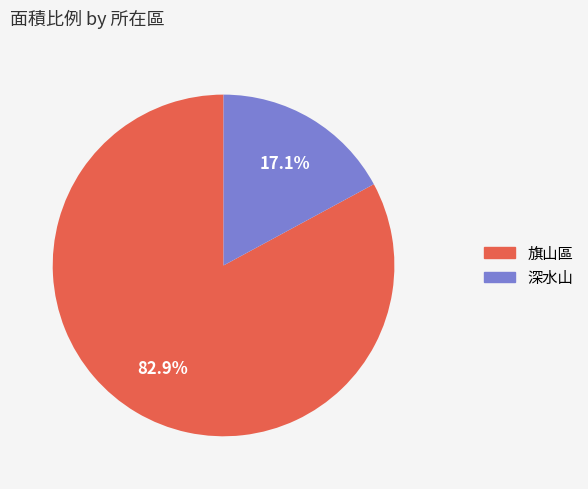

What percentage is the 旗山區 slice, to the nearest percent?

83%